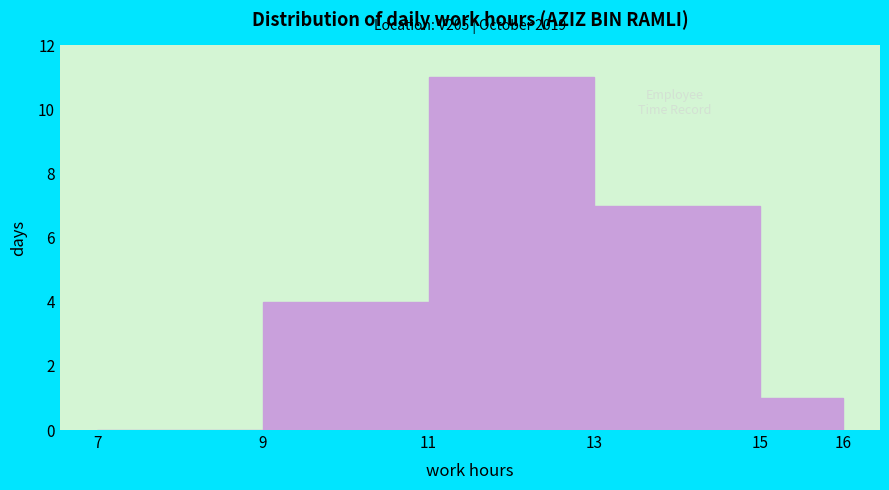

Which range on the x-axis has the tallest bar?

11 to 13